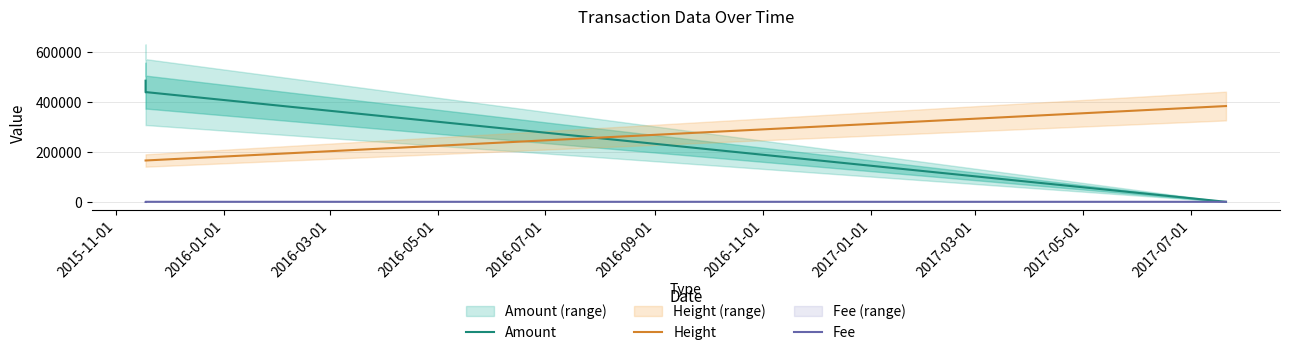

True or false: Height and Fee cross at least once.

False